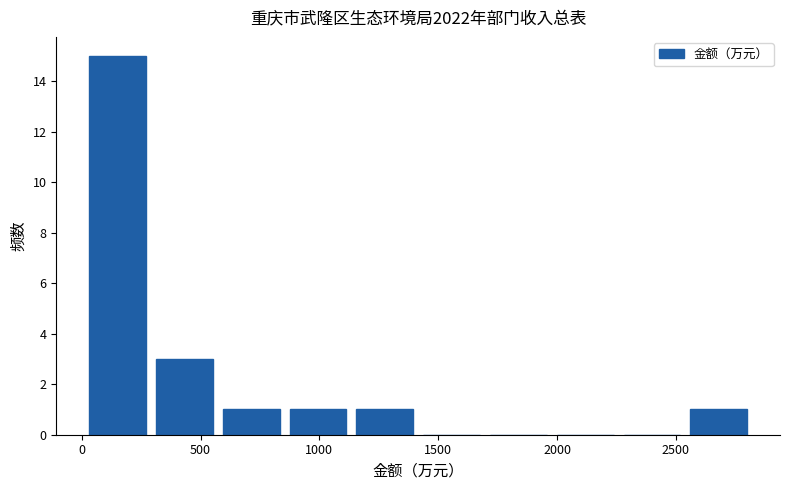

What is the height of the bar covering 1150 to 1400 on the x-axis? Neither the bar edges nor the heights are printed on the chart, so give them approximately, as read against the axes.

1